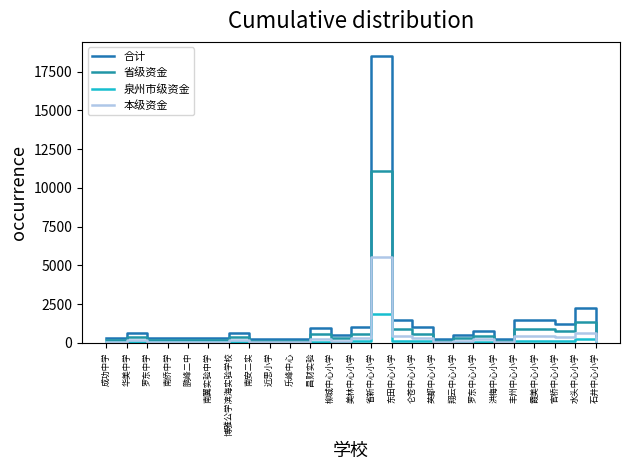

Rank the series by their average value, from lowest to highest.

泉州市级资金, 本级资金, 省级资金, 合计